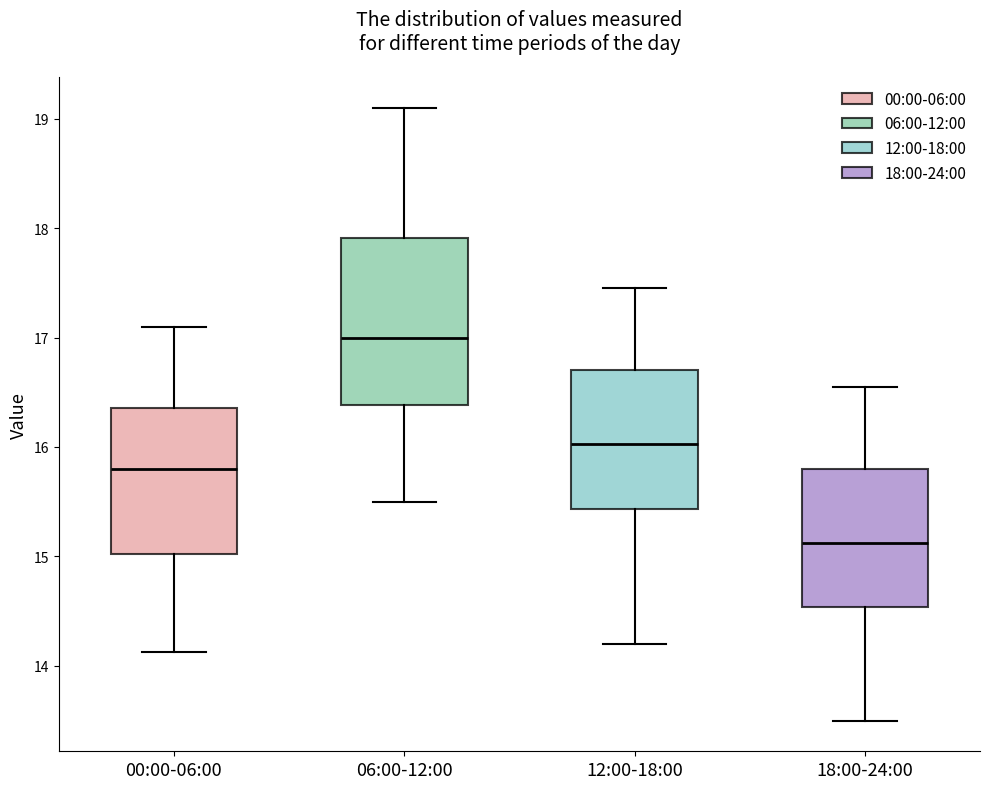

Reading left to right, transcribe this box plot: for each box, give where its median line is, the range the box spans, and where its two whiskers end, as read against the y-axis. The values are not printed on the chart, so give them approximately, as read against the axis.

00:00-06:00: median 15.8, box 15.0 to 16.4, whiskers 14.1 to 17.1
06:00-12:00: median 17.0, box 16.4 to 17.9, whiskers 15.5 to 19.1
12:00-18:00: median 16.0, box 15.4 to 16.7, whiskers 14.2 to 17.5
18:00-24:00: median 15.1, box 14.5 to 15.8, whiskers 13.5 to 16.6